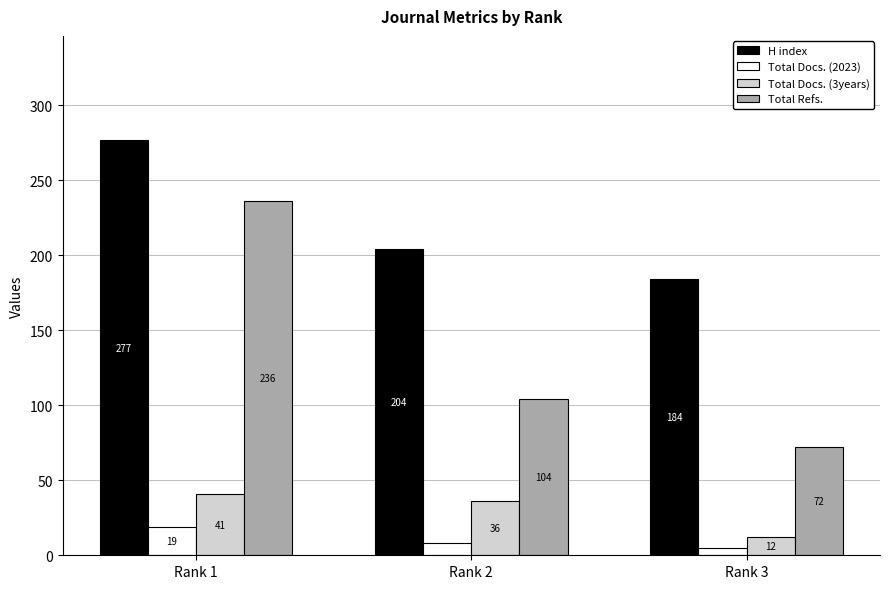

What are all the series names shown in the legend?

H index, Total Docs. (2023), Total Docs. (3years), Total Refs.